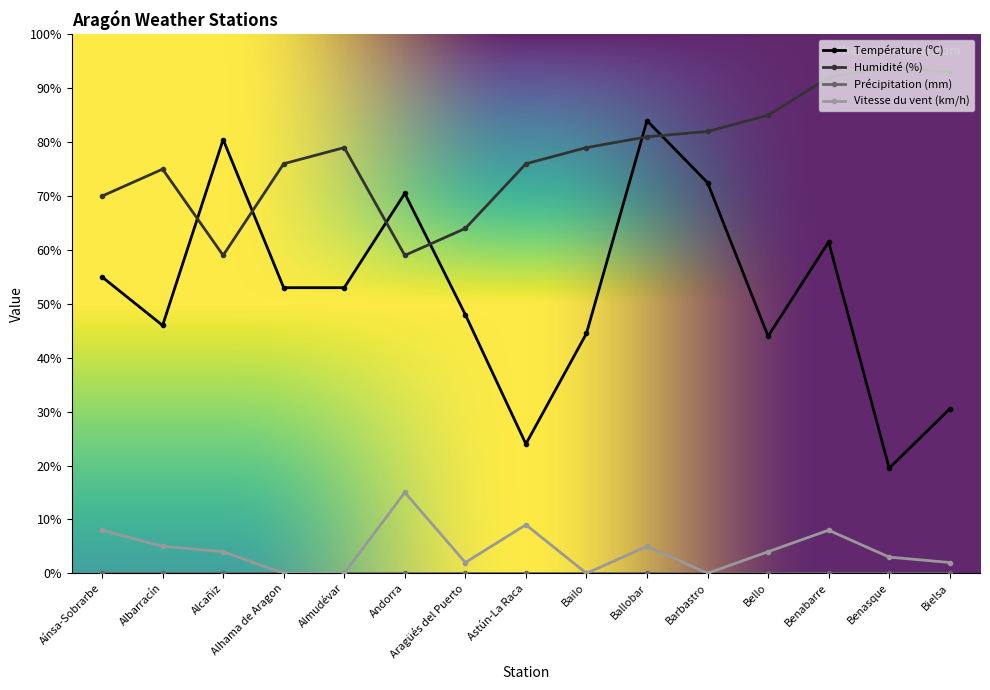

Which series ends up on top after the final intersection of Humidité (%) and Température (ºC)?

Humidité (%)